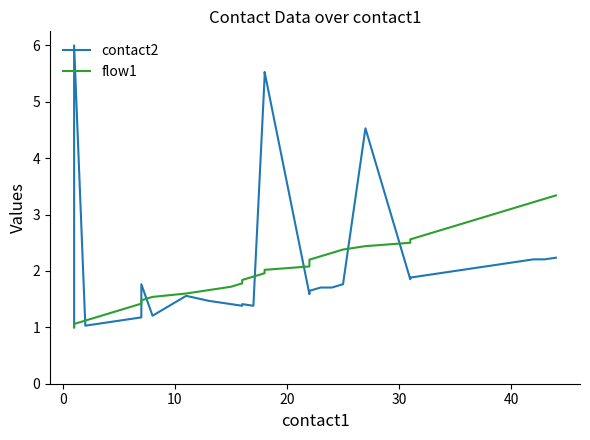

Which series ends up on top after the final intersection of contact2 and flow1?

flow1